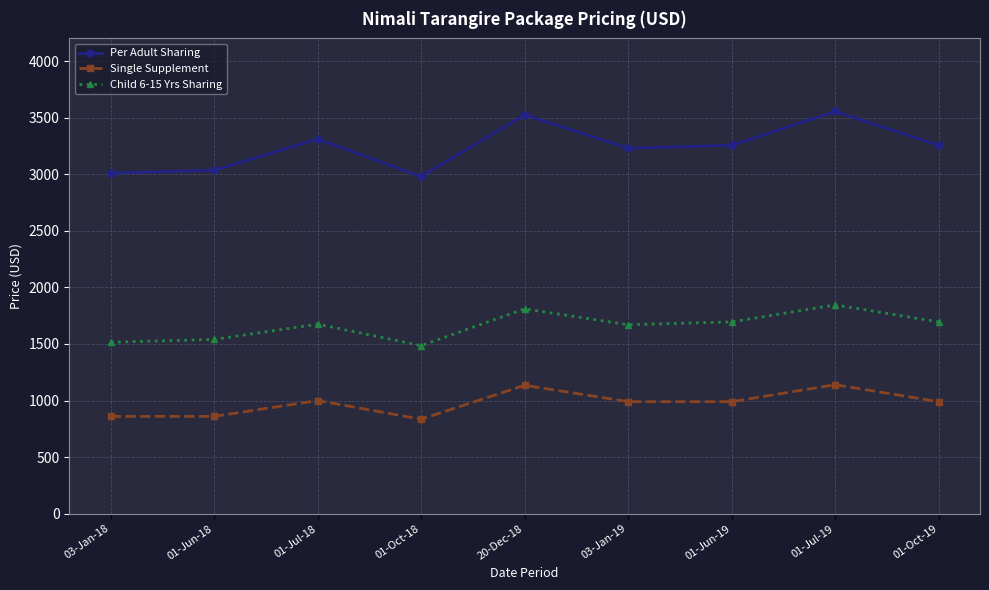

How many data points does each series have?

9